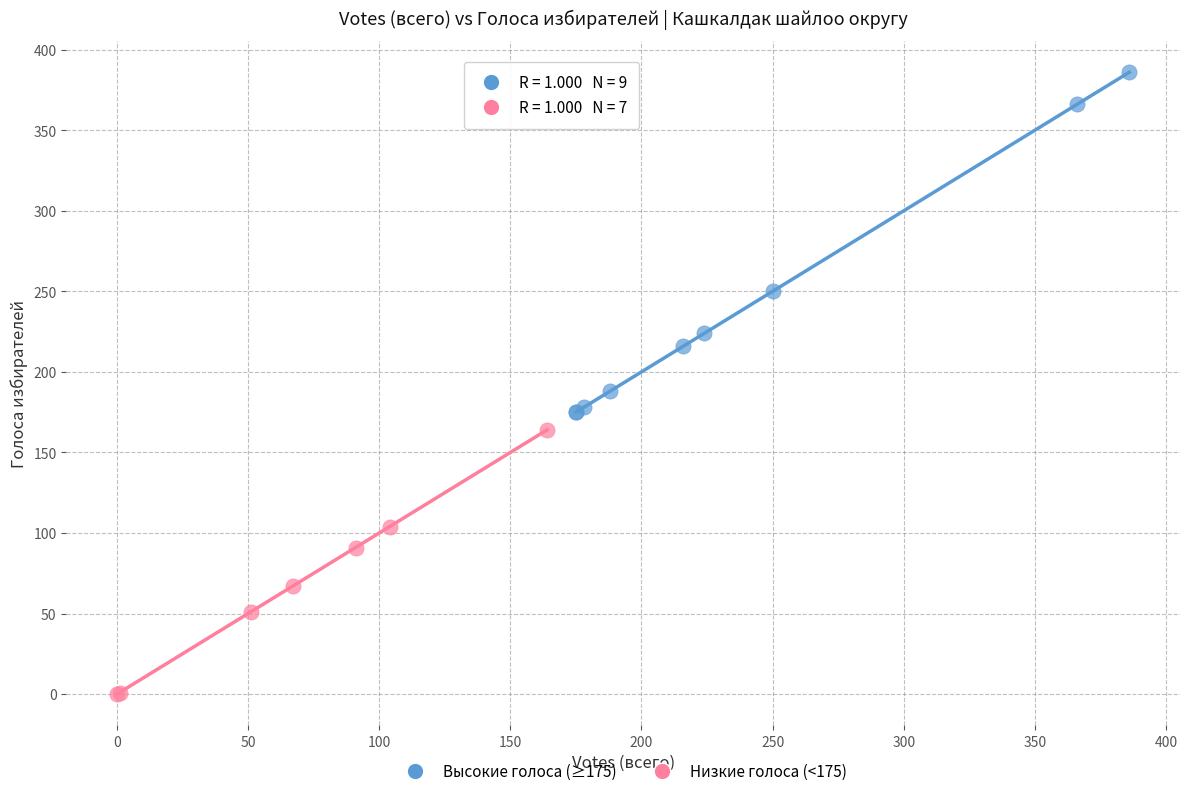

Which series contains the highest Y value?

Высокие голоса (≥175)